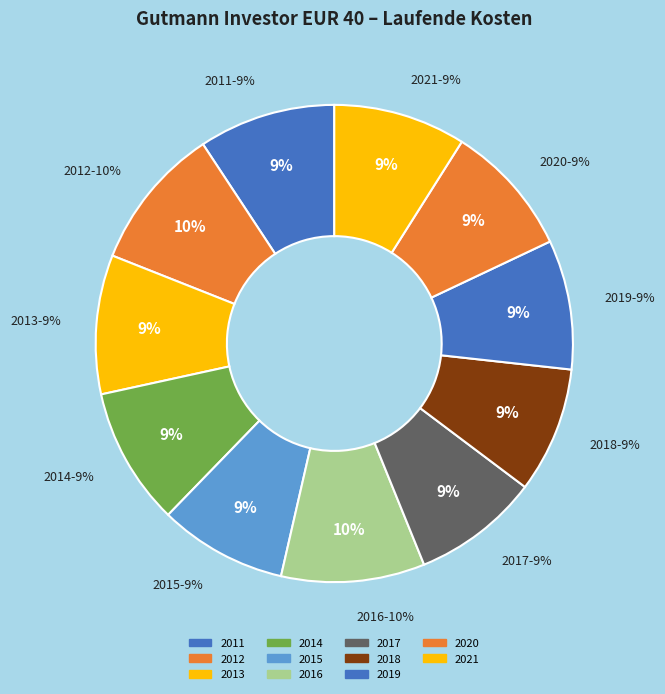

What is the largest slice in the pie chart?

2016-12-31